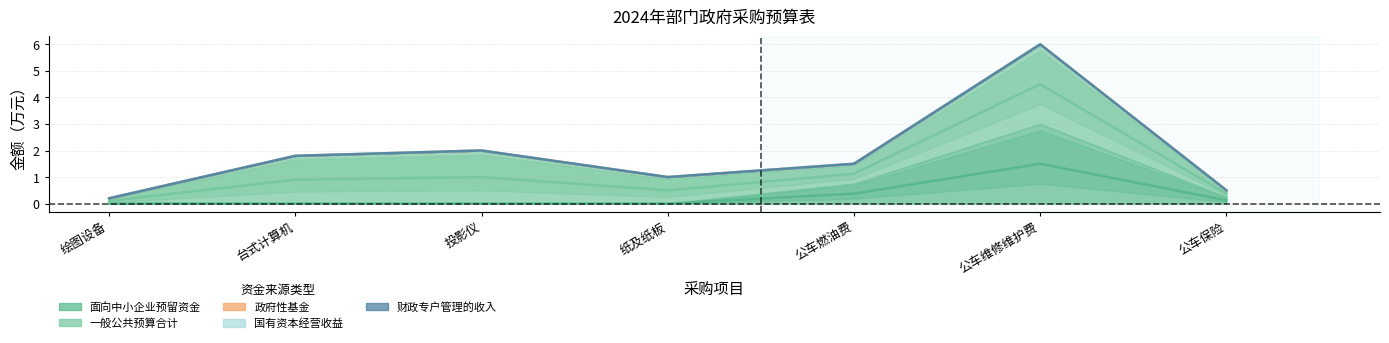

What is the label of the 5th point from the right?

投影仪